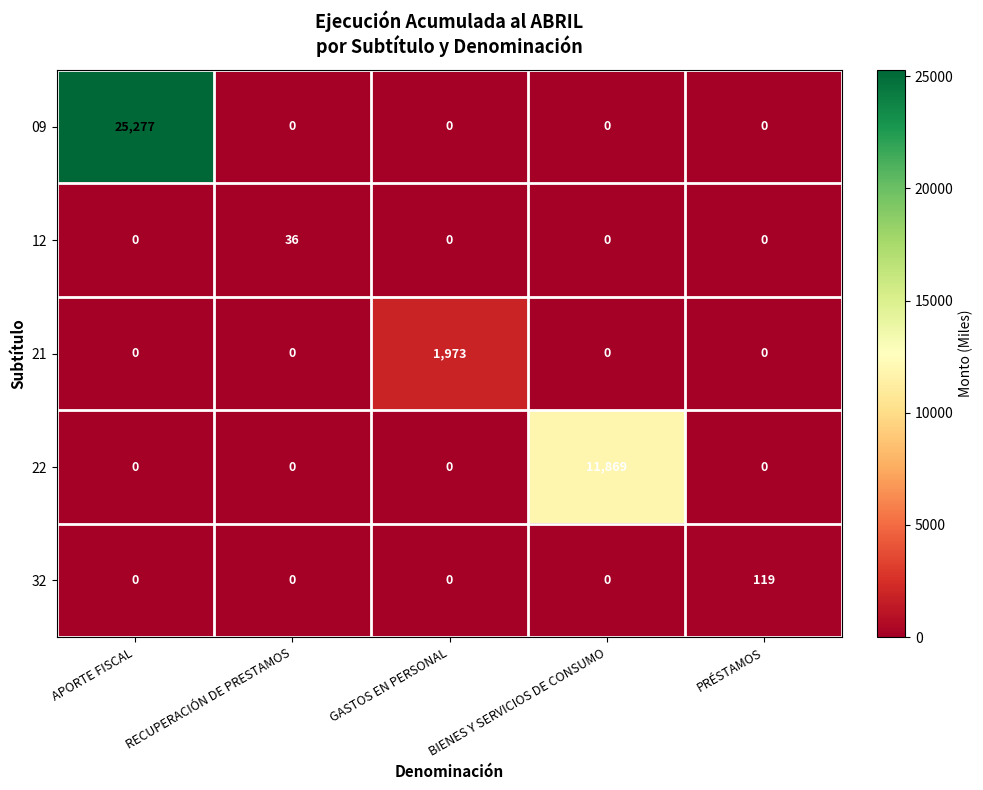

What is the total value across all series at GASTOS EN PERSONAL?

1973